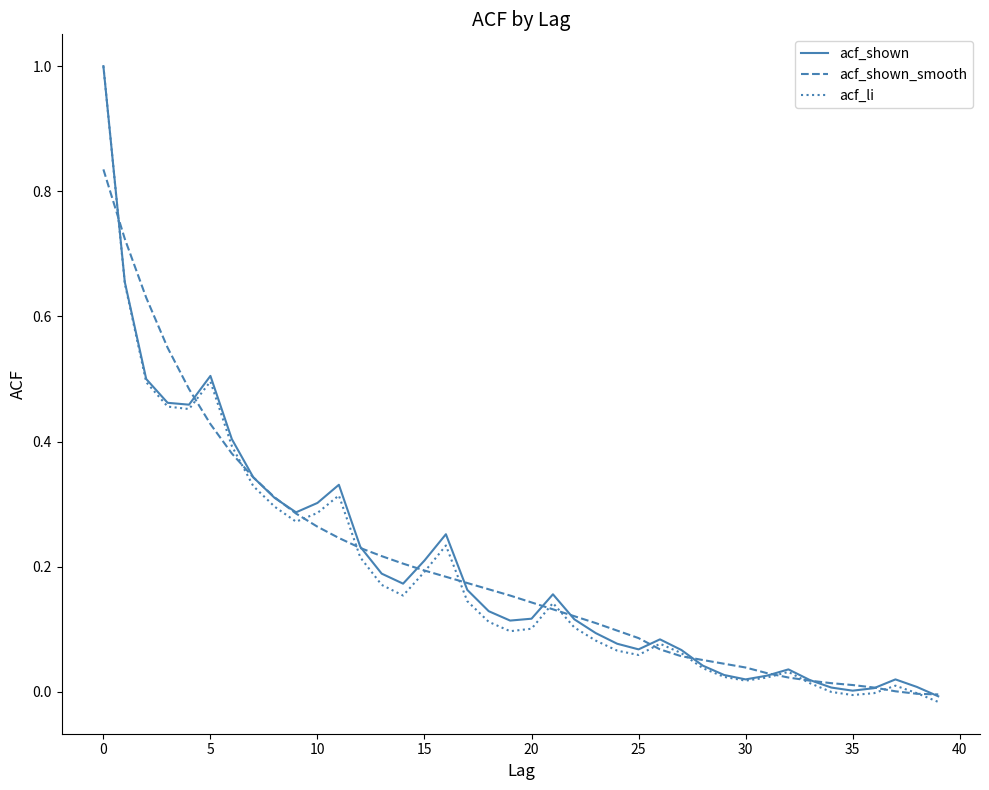

Which series has the largest range (max minus min)?

acf_li